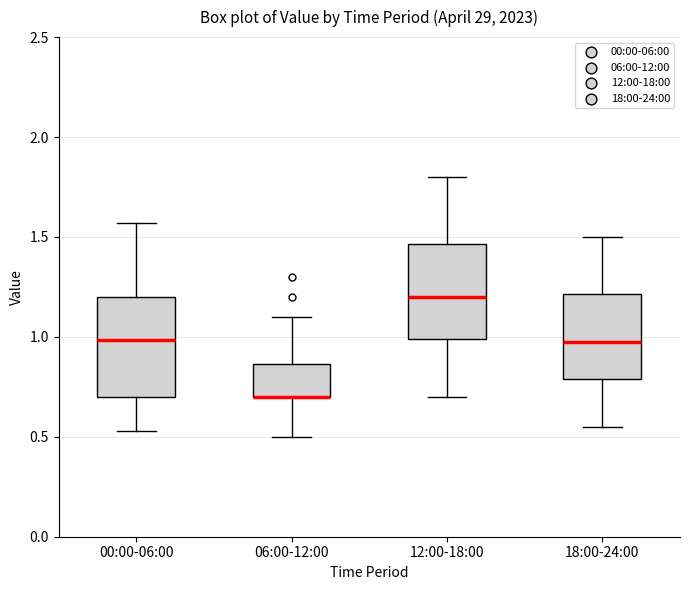

Where is the upper edge of the box for 00:00-06:00 on the y-axis? The values are not printed on the chart, so give them approximately, as read against the axis.

1.20